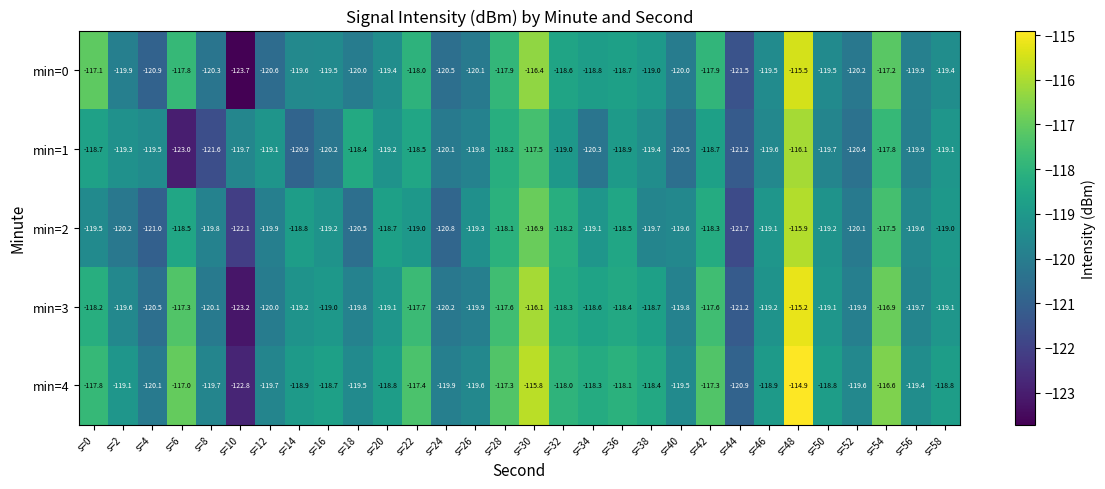

The value of min=0 at s=32 is -118.6. True or false?

True